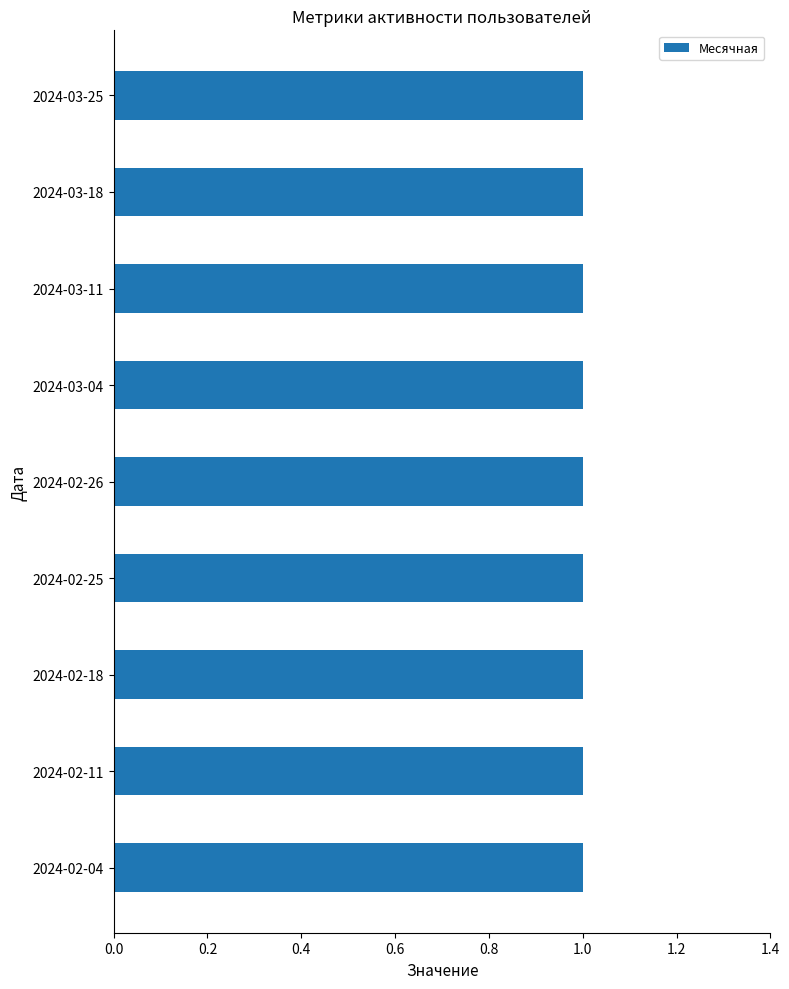

Read the Месячная value at 2024-03-18.

1